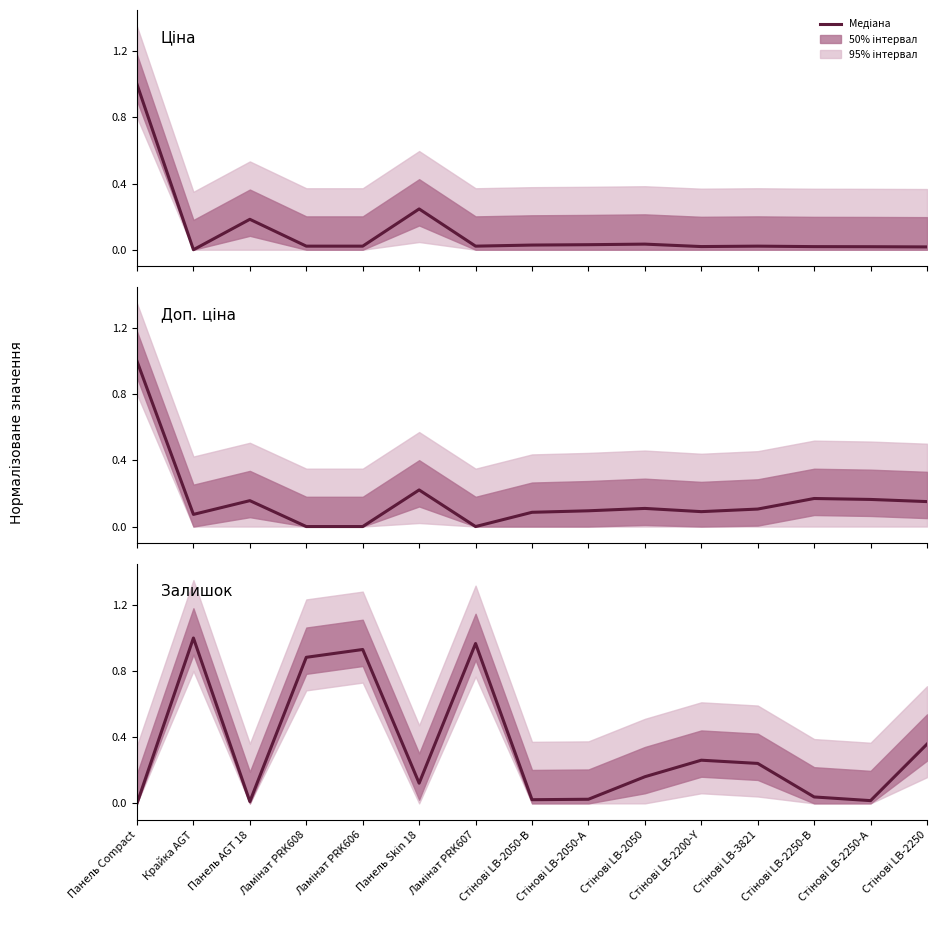

Which series changed the most between Крайка AGT and Ламінат PRK608?

Залишок